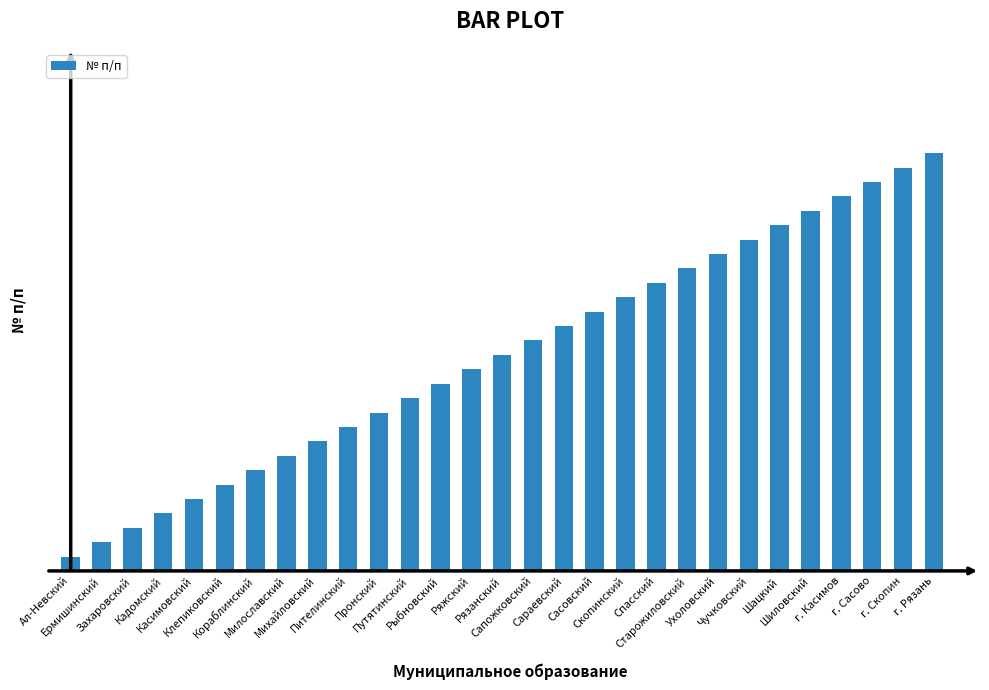

What is the sum of all values?

435